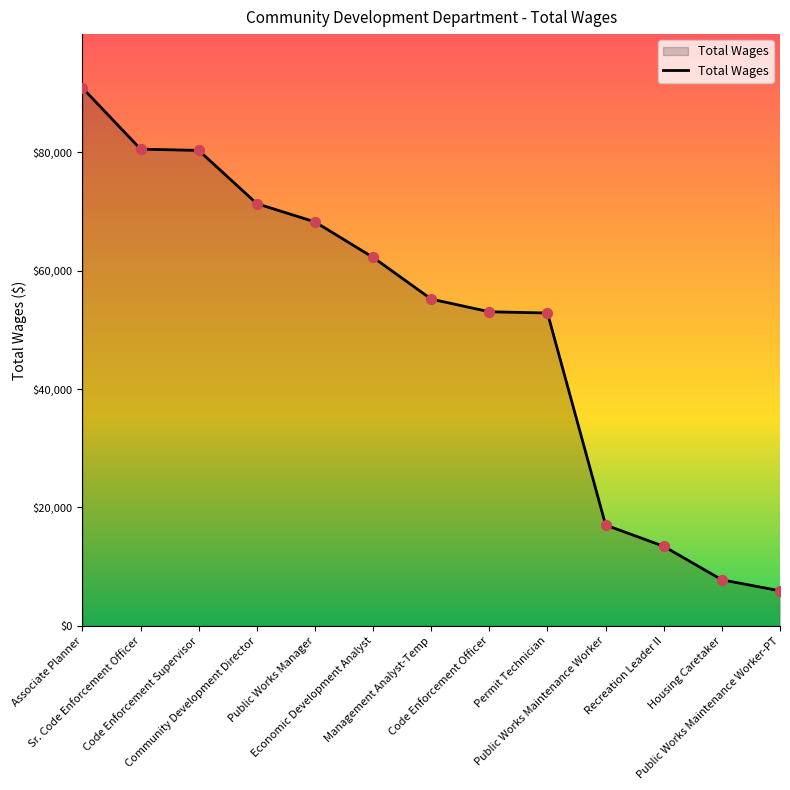

What is the change in value from Public Works Manager to Permit Technician?

-15391